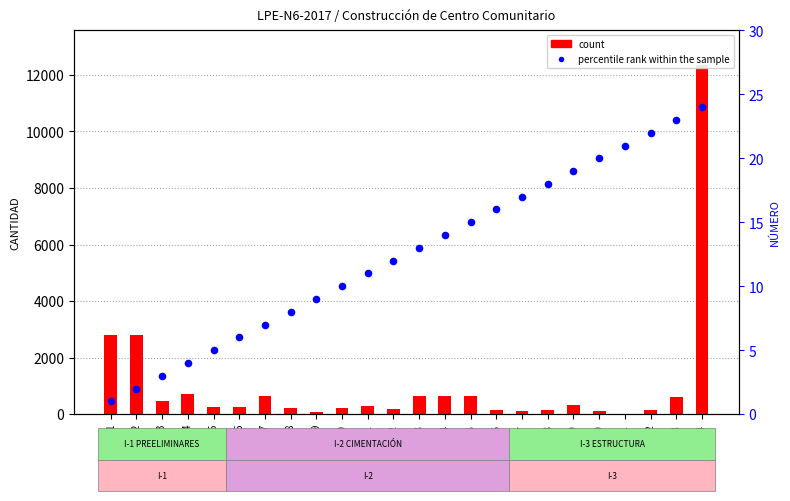

Which series has the largest total across all categories?

count